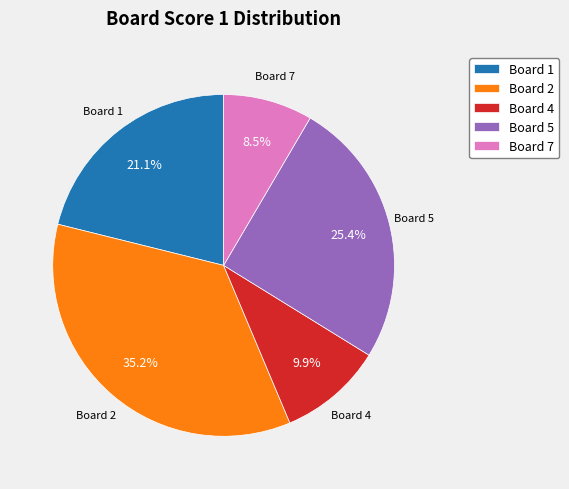

How many slices are in this pie chart?

5